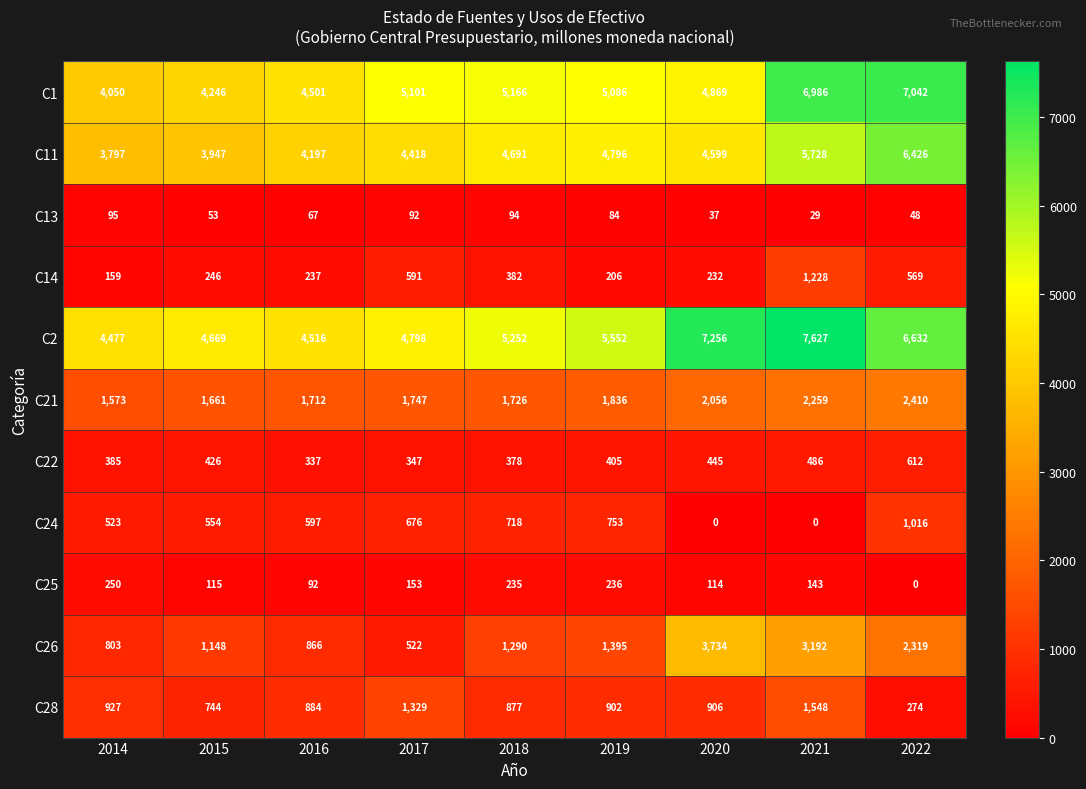

What is the sum of all C21 values?

16980